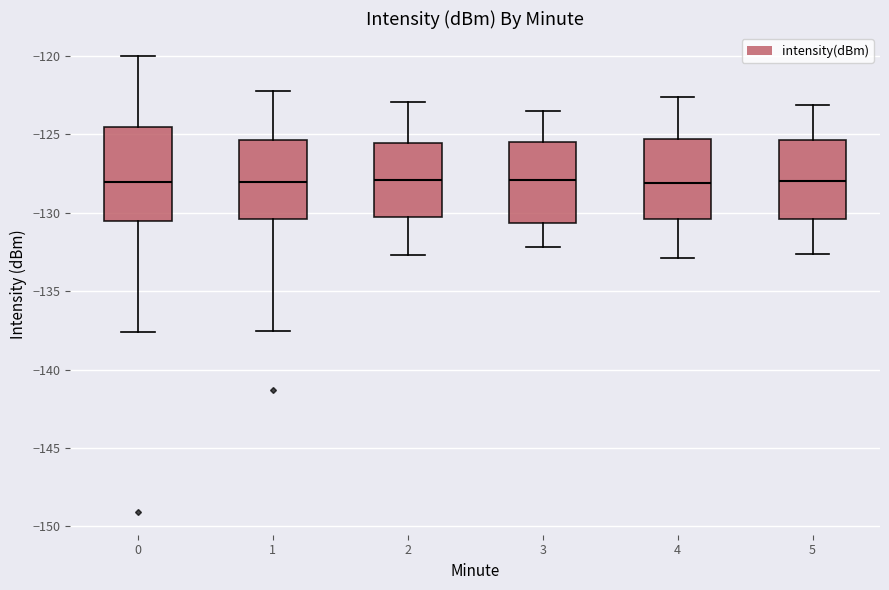

Where is the upper edge of the box at x = 4 on the y-axis? The values are not printed on the chart, so give them approximately, as read against the axis.

-125.5